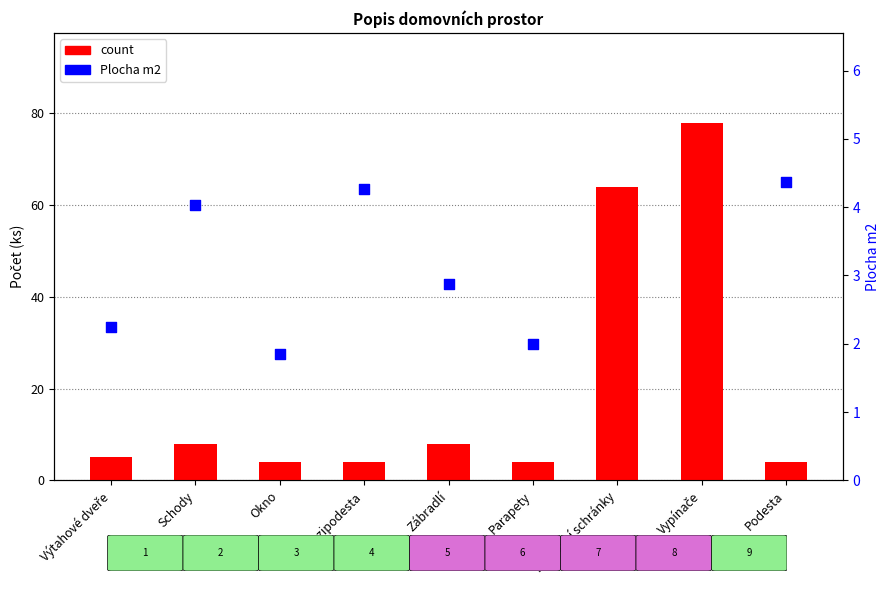

At which category is the sum across all series the highest?

Schody